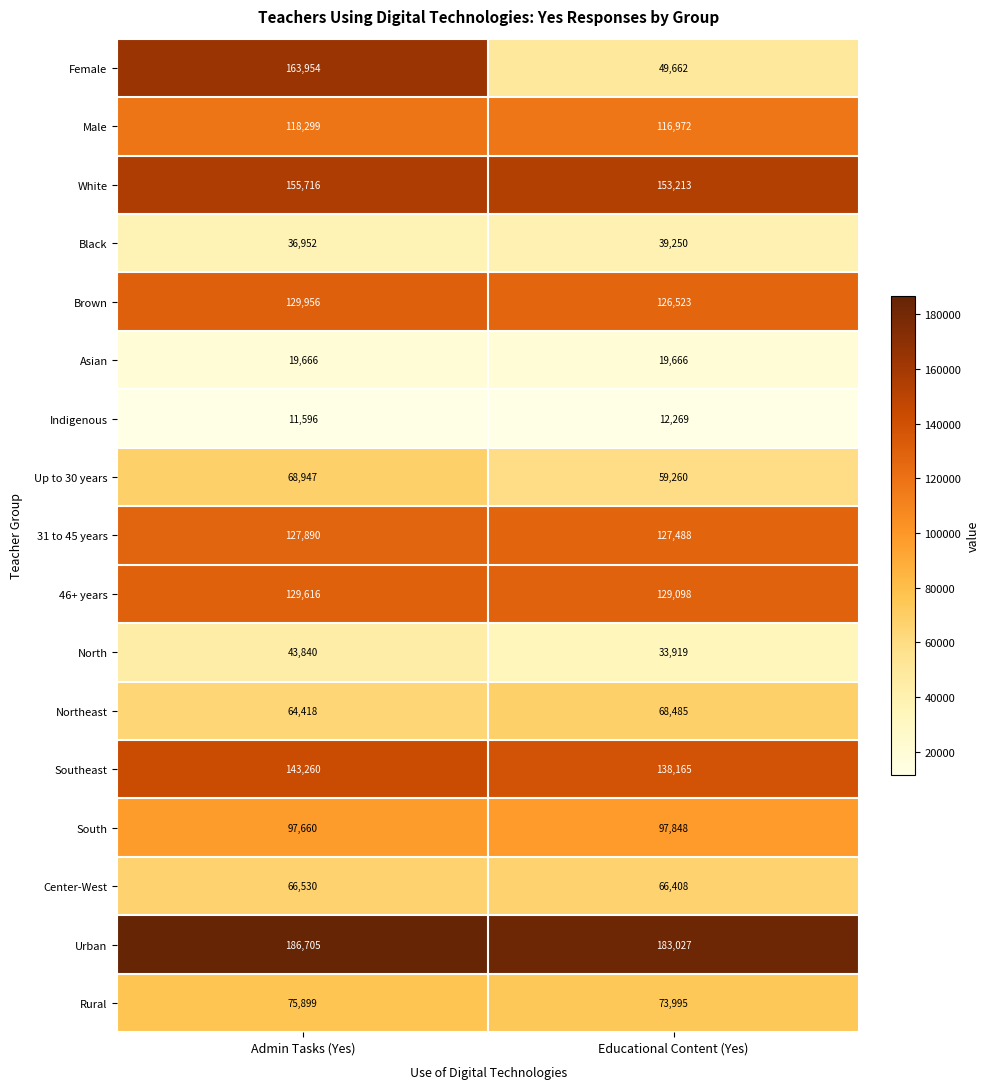

Which series changed the most between Admin Tasks (Yes) and Educational Content (Yes)?

Female